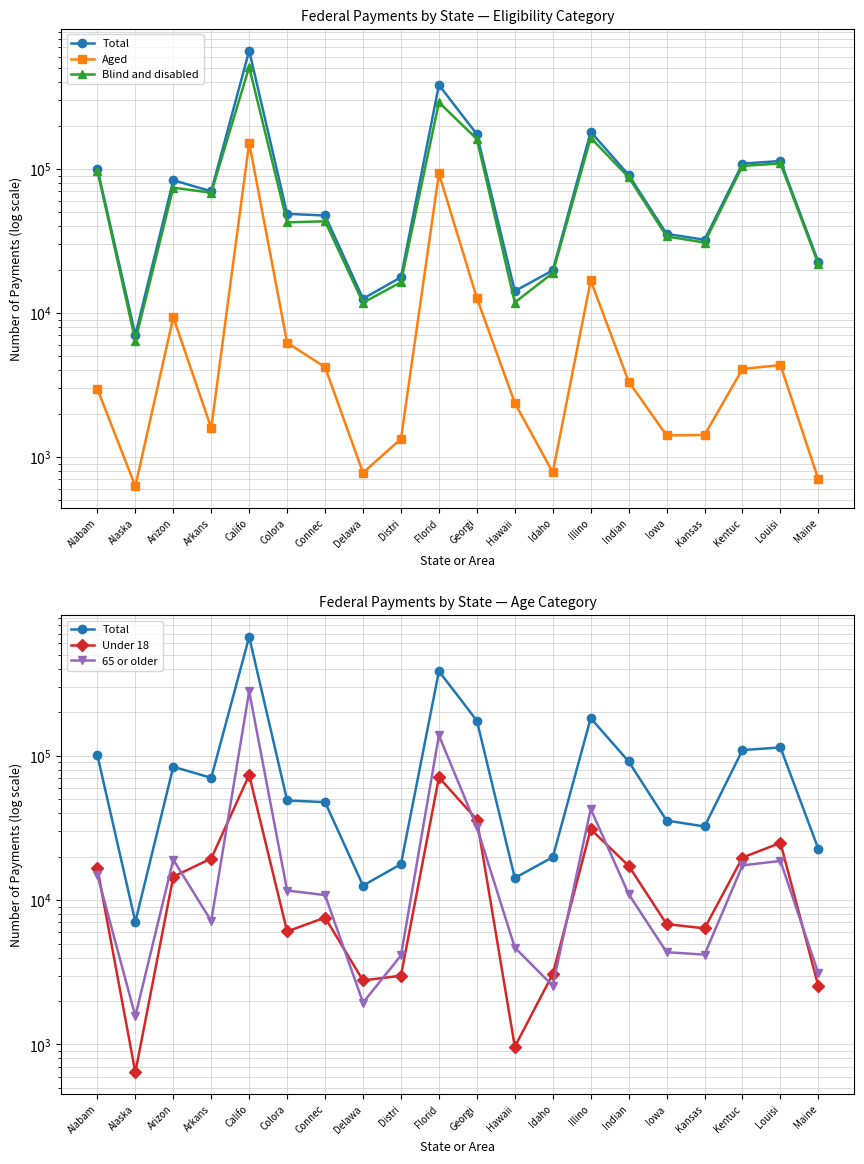

Reading left to right, list all the values displayed in this chart.

Total: Alabam=100681	Alaska=7066	Arizon=83684	Arkans=70139	Califo=664486	Colora=48887	Connec=47619	Delawa=12585	Distri=17732	Florid=383952	Georgi=174537	Hawaii=14221	Idaho=19798	Illino=181593	Indian=91058	Iowa=35483	Kansas=32319	Kentuc=109202	Louisi=113846	Maine=22566
Aged: Alabam=2974	Alaska=627	Arizon=9379	Arkans=1589	Califo=152348	Colora=6232	Connec=4209	Delawa=778	Distri=1338	Florid=93218	Georgi=12728	Hawaii=2377	Idaho=783	Illino=16842	Indian=3346	Iowa=1413	Kansas=1424	Kentuc=4093	Louisi=4357	Maine=699
Blind and disabled: Alabam=97707	Alaska=6438	Arizon=74305	Arkans=68550	Califo=512138	Colora=42655	Connec=43409	Delawa=11807	Distri=16393	Florid=290734	Georgi=161809	Hawaii=11845	Idaho=19015	Illino=164751	Indian=87712	Iowa=34070	Kansas=30896	Kentuc=105109	Louisi=109490	Maine=21868
Under 18: Alabam=16556	Alaska=641	Arizon=14504	Arkans=19382	Califo=73365	Colora=6060	Connec=7563	Delawa=2774	Distri=2995	Florid=70625	Georgi=36036	Hawaii=965	Idaho=3072	Illino=30925	Indian=17263	Iowa=6817	Kansas=6368	Kentuc=19696	Louisi=24867	Maine=2526
65 or older: Alabam=14905	Alaska=1570	Arizon=19042	Arkans=7156	Califo=278954	Colora=11634	Connec=10823	Delawa=1949	Distri=4133	Florid=138087	Georgi=31958	Hawaii=4685	Idaho=2549	Illino=42691	Indian=11006	Iowa=4356	Kansas=4190	Kentuc=17384	Louisi=18651	Maine=3101